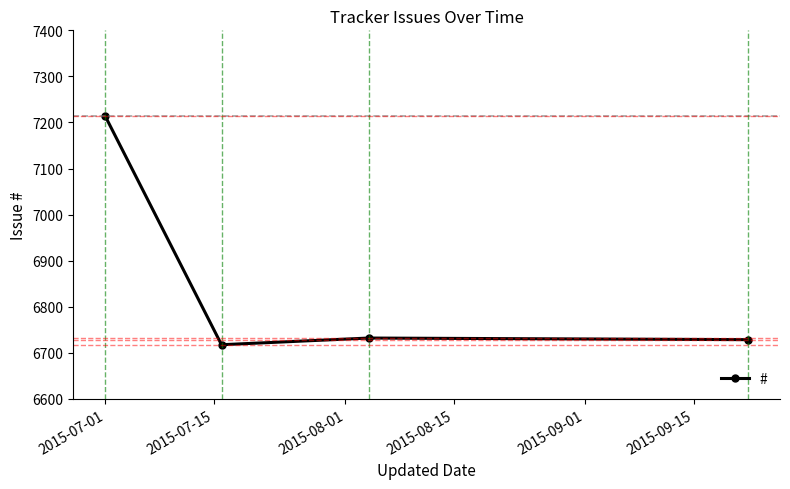

Does the chart have visible grid lines?

No